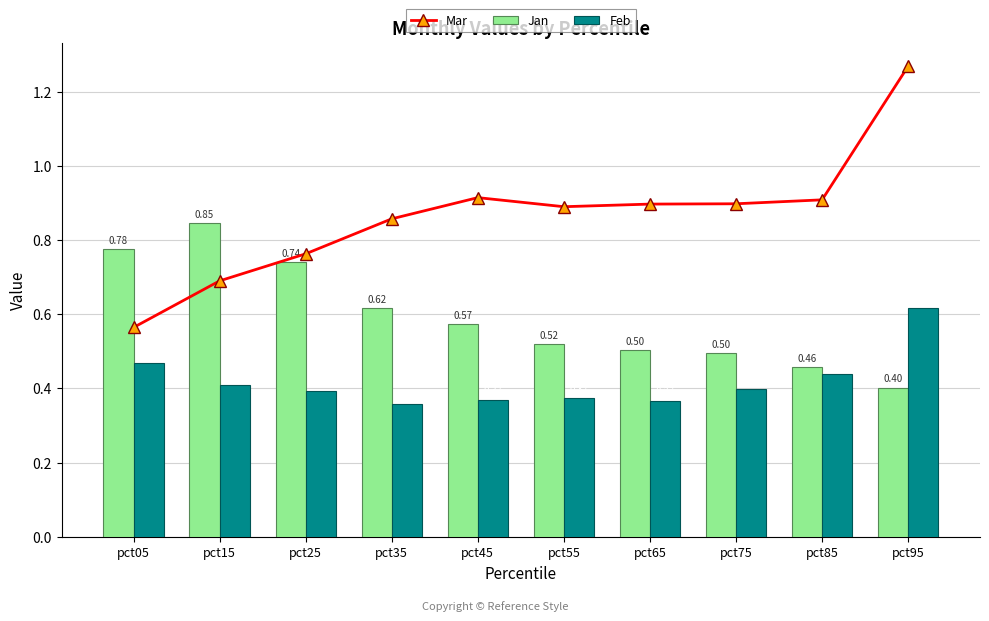

Which category has the lowest value across all series?

pct35